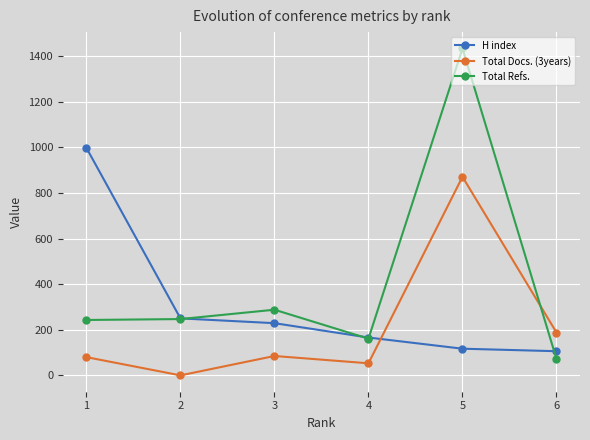

What is the value of the H index point at the 6th from the left?

106